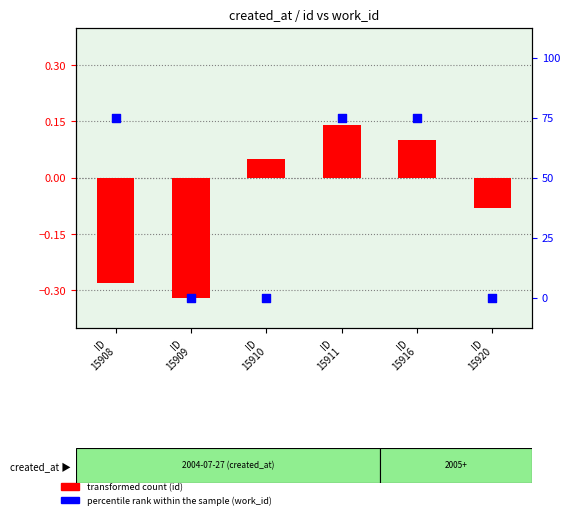

What is the total value across all series at ID
15920?

-0.1